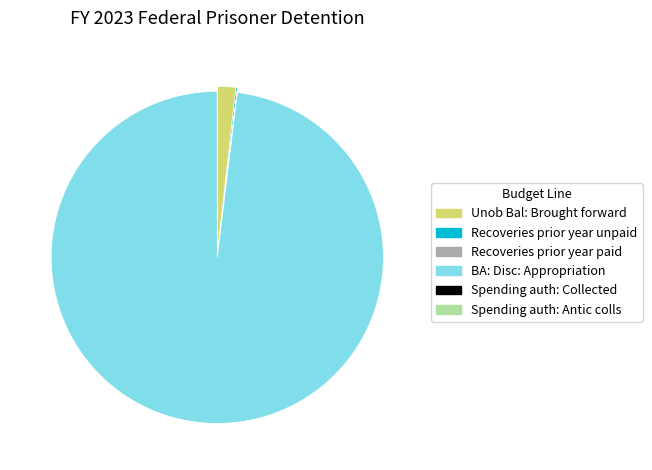

Is there any slice that represents more than half of the pie?

Yes